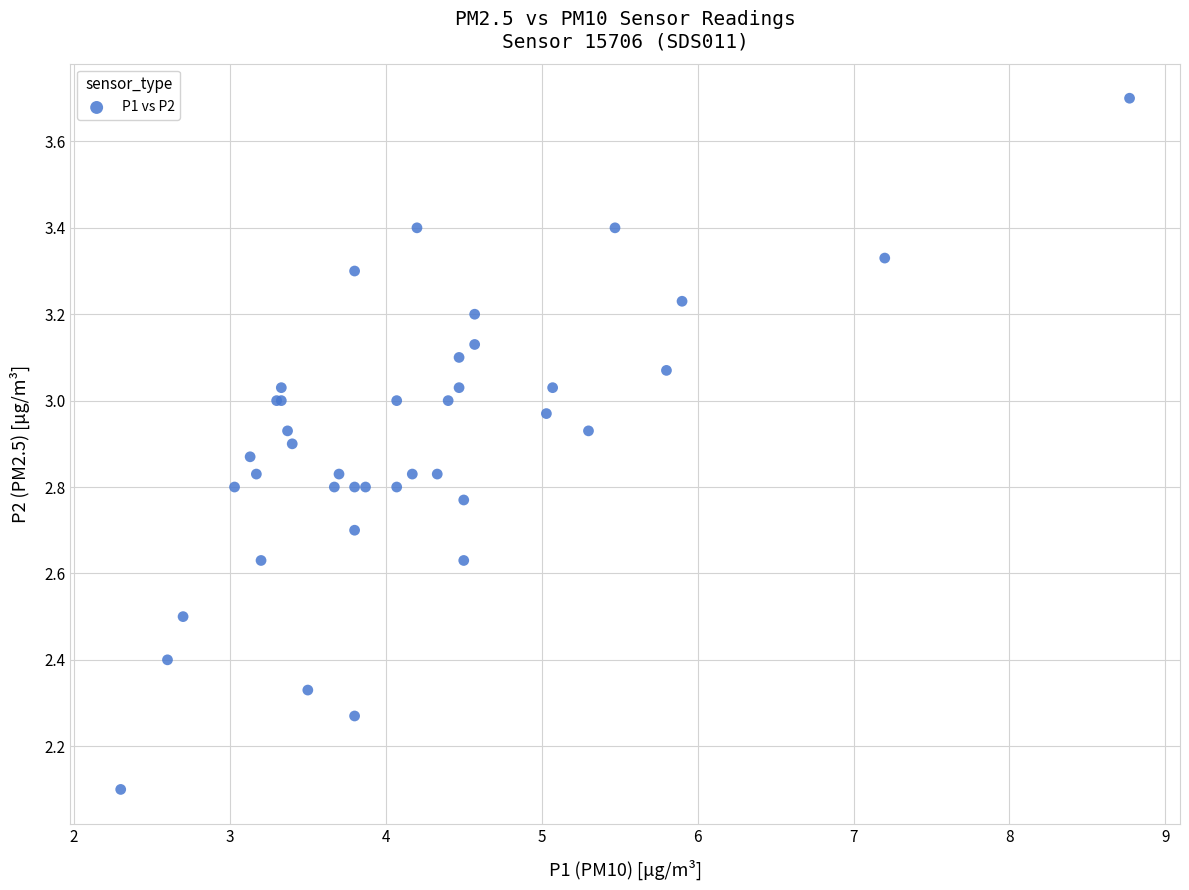

What Y value in the scatter plot is closest to 2?

2.1